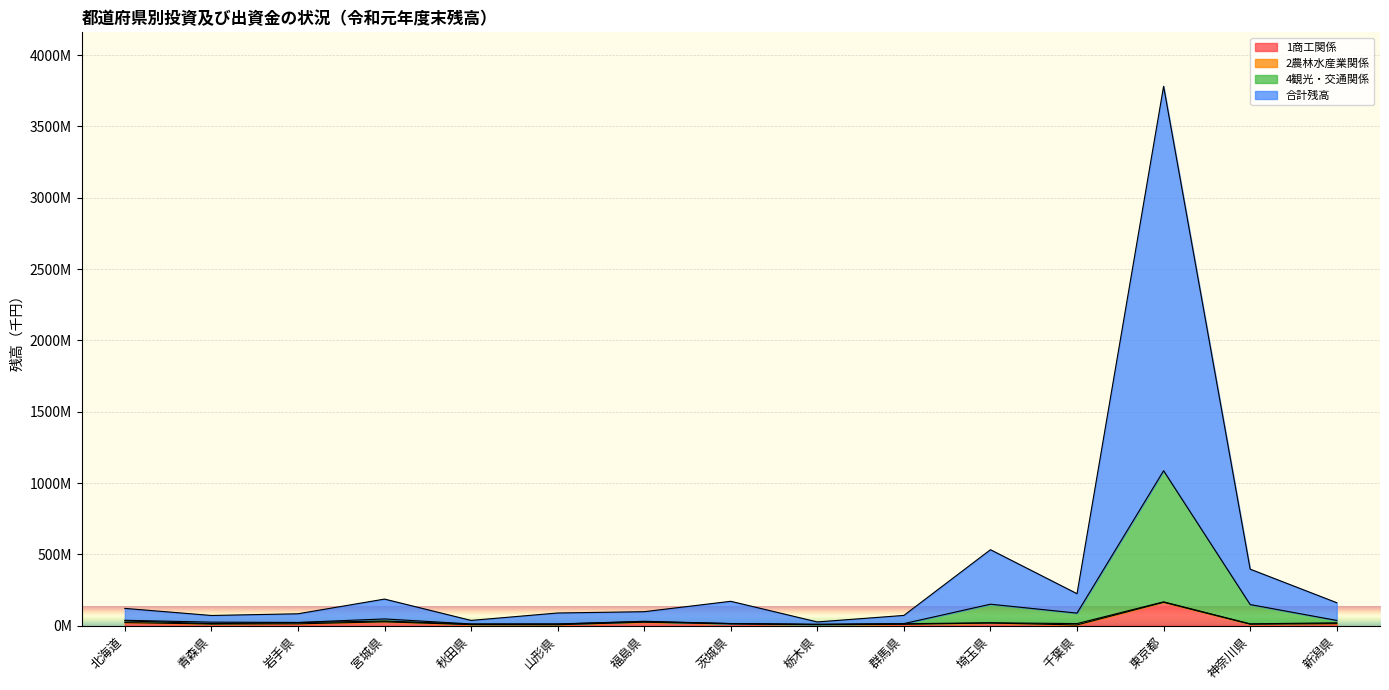

At which category is the sum across all series the highest?

東京都